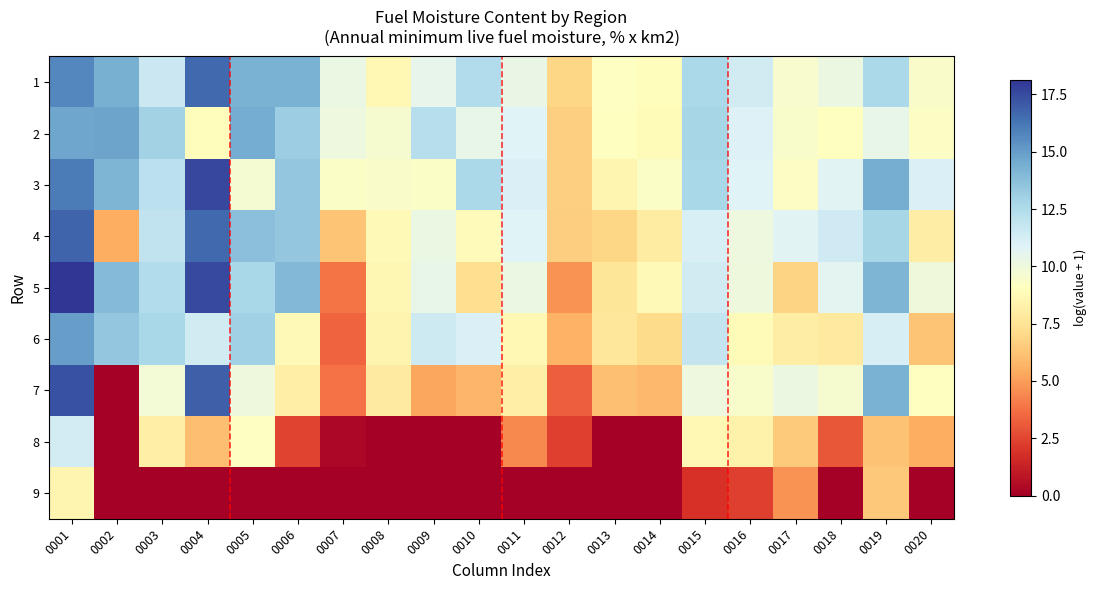

Reading left to right, extract all data points from this chart.

1: 0001=15.7	0002=14.4	0003=11.6	0004=16.6	0005=14.3	0006=14.3	0007=10.2	0008=8.7	0009=10.4	0010=12.4	0011=10.3	0012=6.9	0013=9.2	0014=8.9	0015=12.7	0016=11.4	0017=9.5	0018=10.2	0019=12.7	0020=9.4
2: 0001=14.7	0002=14.7	0003=12.9	0004=9.0	0005=14.5	0006=13.2	0007=10.1	0008=9.6	0009=12.3	0010=10.4	0011=10.8	0012=6.7	0013=9.1	0014=8.9	0015=12.8	0016=10.9	0017=9.4	0018=9.1	0019=10.4	0020=9.3
3: 0001=16.0	0002=14.1	0003=12.1	0004=17.6	0005=9.7	0006=13.4	0007=9.3	0008=9.4	0009=9.3	0010=12.7	0011=11.0	0012=6.7	0013=8.6	0014=9.3	0015=12.7	0016=10.9	0017=9.2	0018=10.7	0019=14.4	0020=11.0
4: 0001=16.8	0002=5.5	0003=12.0	0004=16.6	0005=13.7	0006=13.4	0007=6.3	0008=8.8	0009=10.3	0010=8.9	0011=10.9	0012=6.6	0013=6.9	0014=8.0	0015=11.1	0016=10.1	0017=10.7	0018=11.4	0019=12.8	0020=8.1
5: 0001=18.1	0002=13.9	0003=12.4	0004=17.5	0005=12.7	0006=14.0	0007=3.9	0008=8.6	0009=10.4	0010=7.3	0011=10.3	0012=4.7	0013=7.6	0014=8.8	0015=11.4	0016=10.0	0017=6.8	0018=10.7	0019=14.1	0020=9.9
6: 0001=15.0	0002=13.5	0003=12.7	0004=11.4	0005=13.0	0006=8.8	0007=3.4	0008=8.5	0009=11.5	0010=11.0	0011=8.7	0012=5.6	0013=7.7	0014=7.1	0015=11.8	0016=8.8	0017=8.1	0018=7.9	0019=11.2	0020=6.2
7: 0001=17.3	0002=0.0	0003=9.8	0004=16.9	0005=10.0	0006=8.1	0007=3.8	0008=7.9	0009=5.3	0010=5.8	0011=8.2	0012=3.2	0013=6.1	0014=5.9	0015=10.1	0016=9.5	0017=10.1	0018=9.6	0019=14.3	0020=9.1
8: 0001=11.3	0002=0.0	0003=8.2	0004=6.1	0005=9.1	0006=2.5	0007=0.4	0008=0.0	0009=0.0	0010=0.0	0011=4.4	0012=2.3	0013=0.0	0014=0.0	0015=8.7	0016=8.3	0017=6.5	0018=3.0	0019=6.2	0020=5.5
9: 0001=8.5	0002=0.0	0003=0.0	0004=0.0	0005=0.0	0006=0.0	0007=0.0	0008=0.0	0009=0.0	0010=0.0	0011=0.0	0012=0.0	0013=0.0	0014=0.0	0015=1.9	0016=2.3	0017=4.7	0018=0.0	0019=6.4	0020=0.0